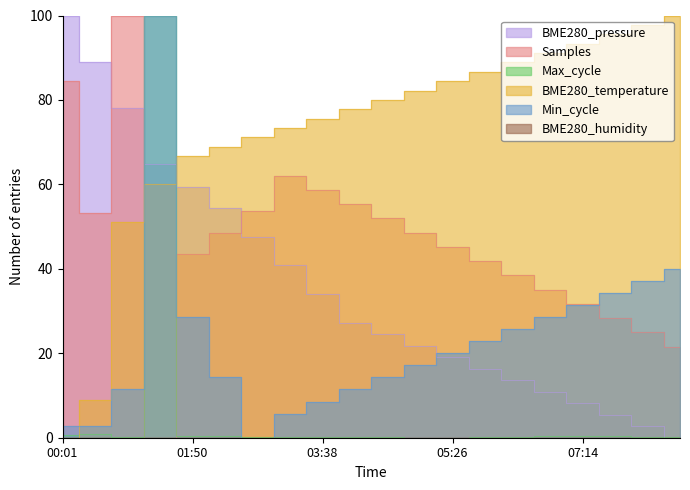

At how many categories does at least one series exceed 23?

20